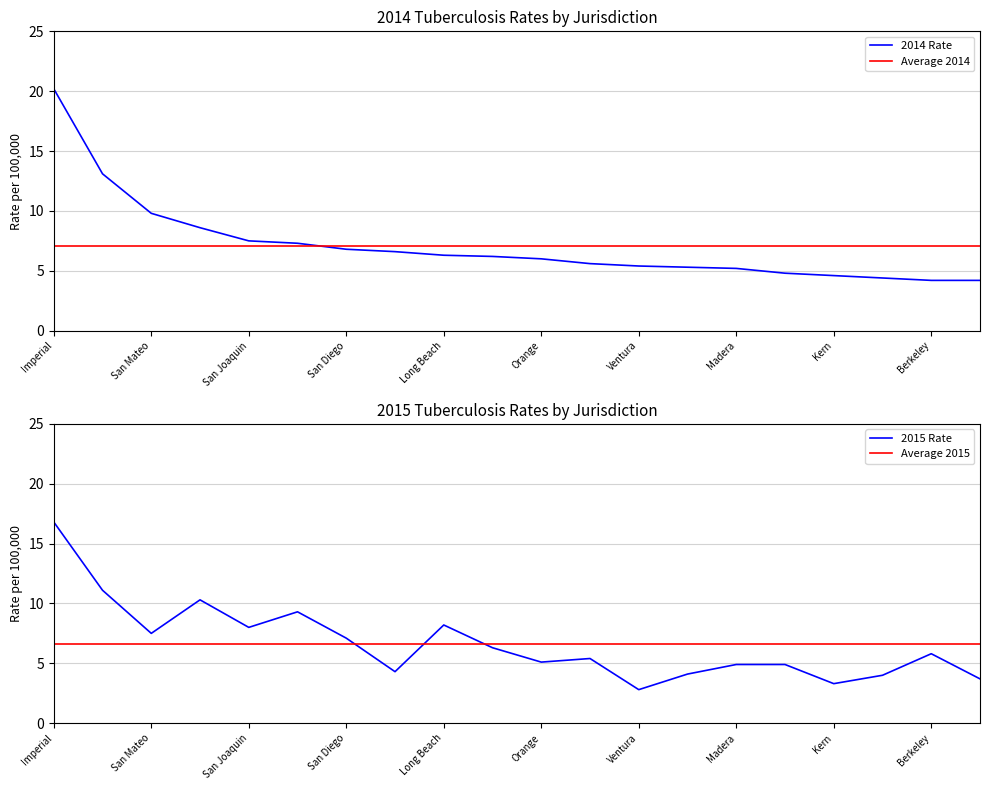

At how many categories does at least one series exceed 3?

20